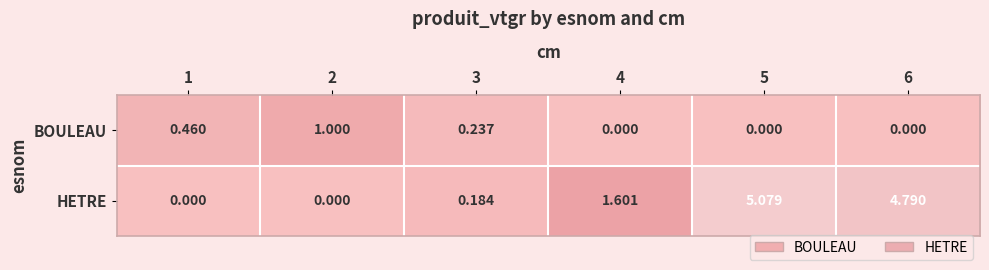

Which series has the widest spread of values?

HETRE